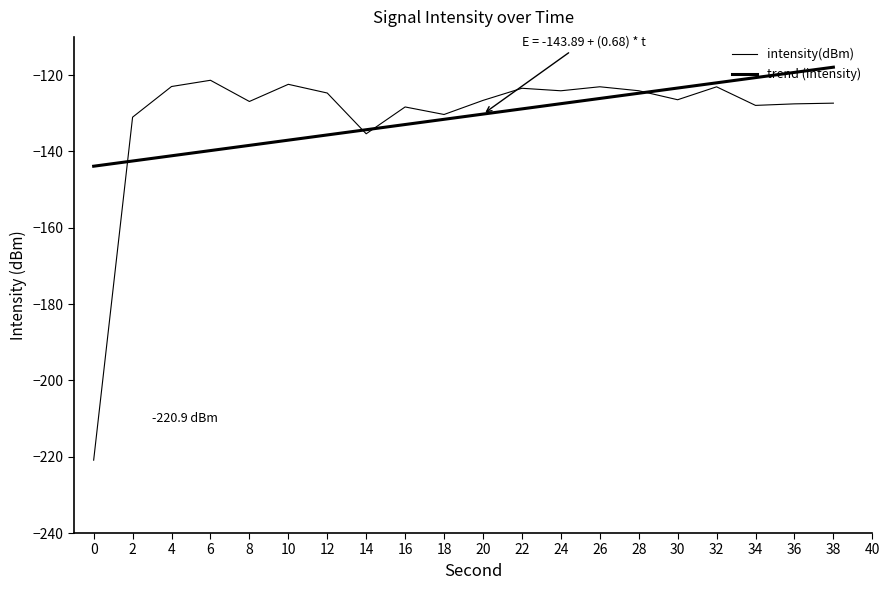

Does the chart display data point markers on the line(s)?

No